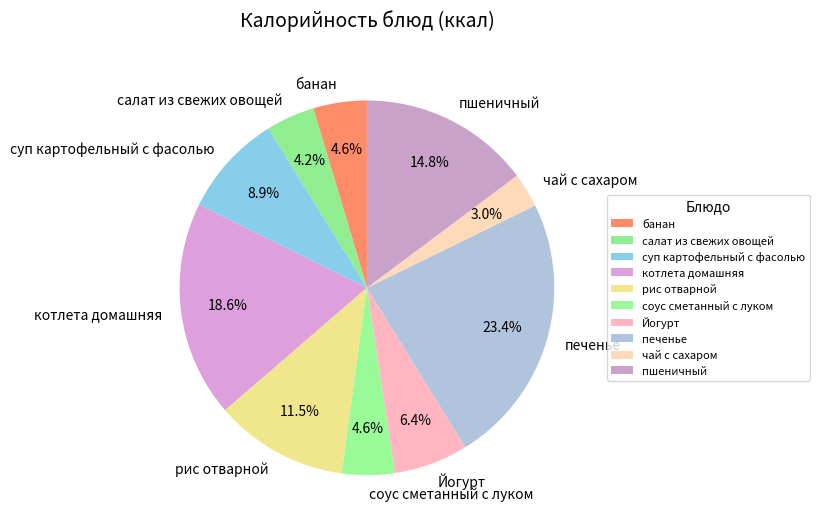

How many segments does this pie chart have?

10